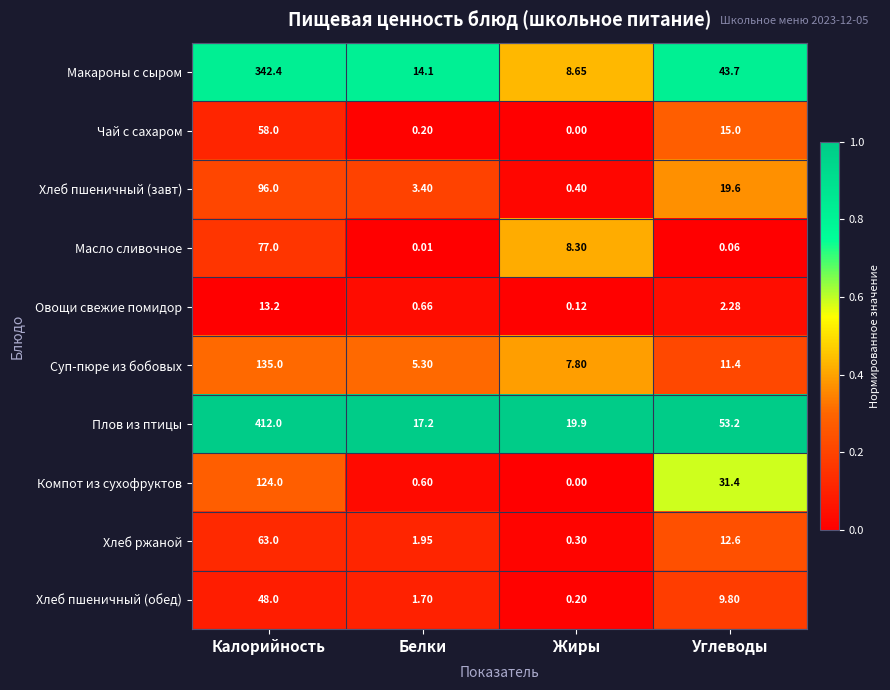

Which series changed the most between Калорийность and Углеводы?

Плов из птицы